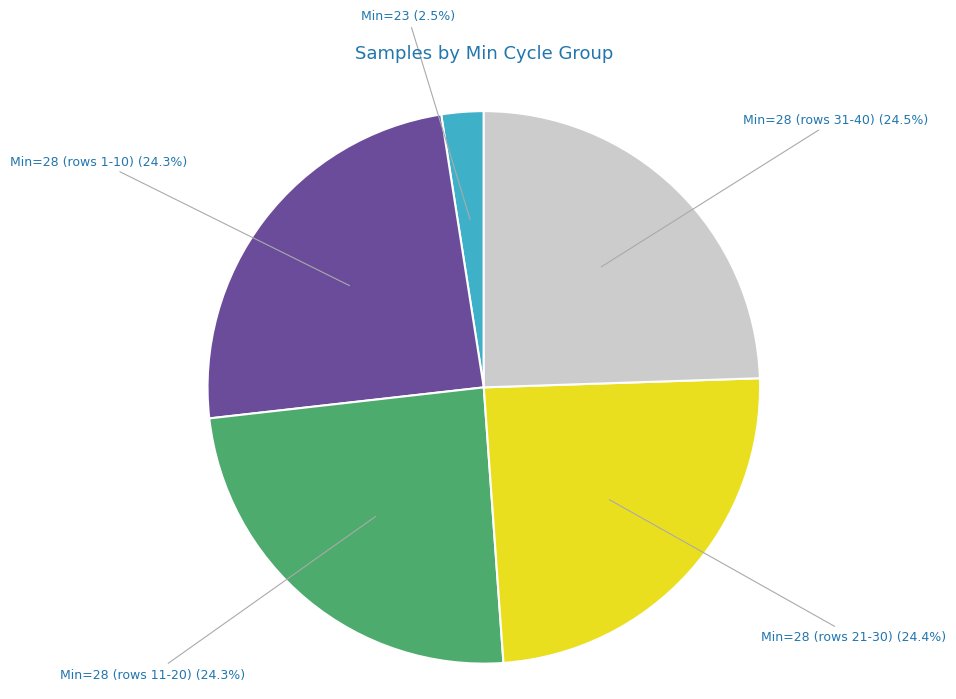

How many segments does this pie chart have?

5